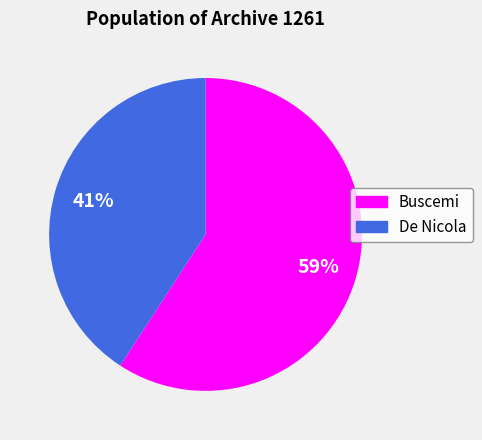

To the nearest percent, what is the combined percentage of Buscemi and De Nicola?

100%